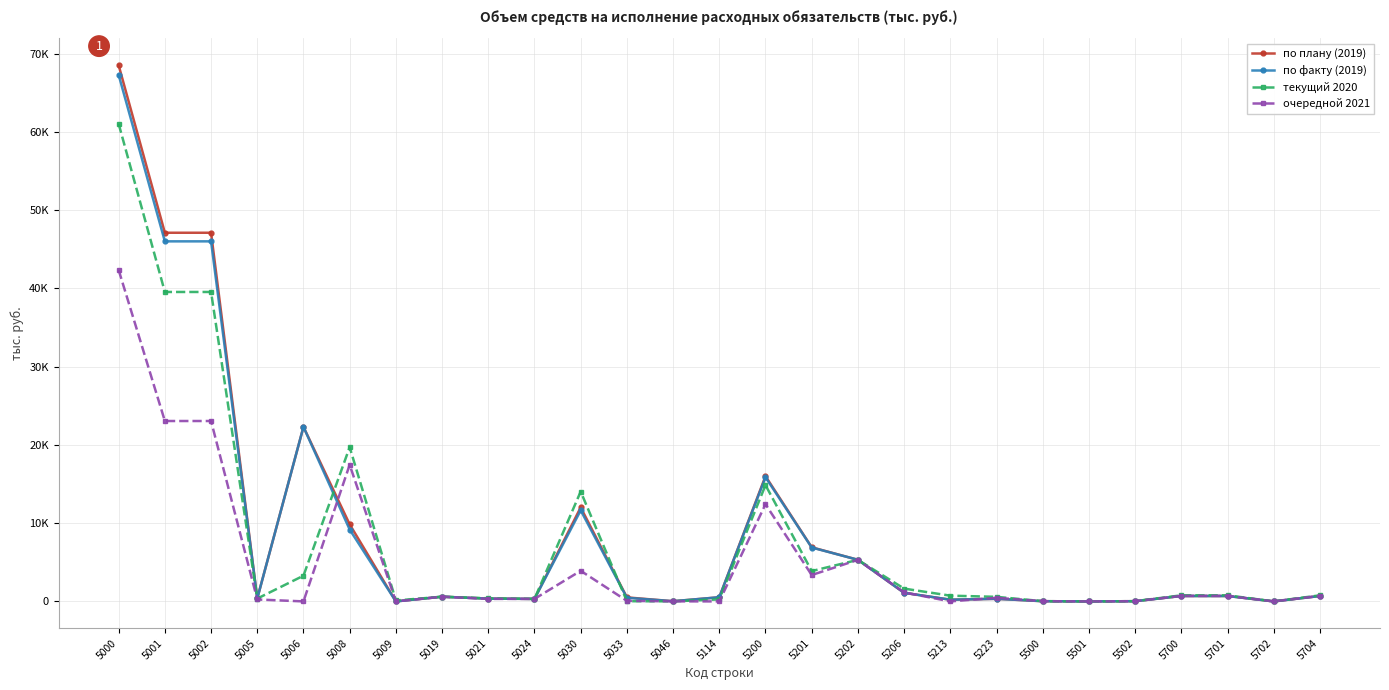

At which category does по плану (2019) reach its first local peak?

5006